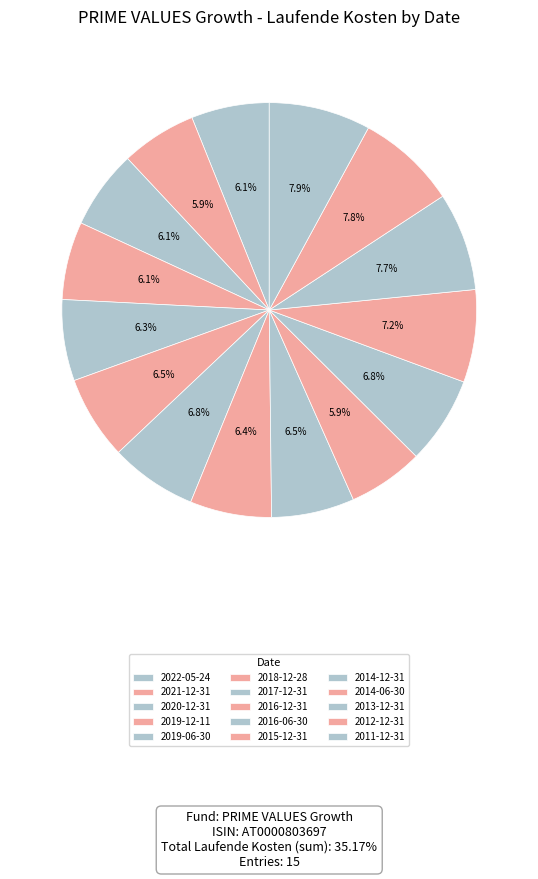

How many segments does this pie chart have?

15